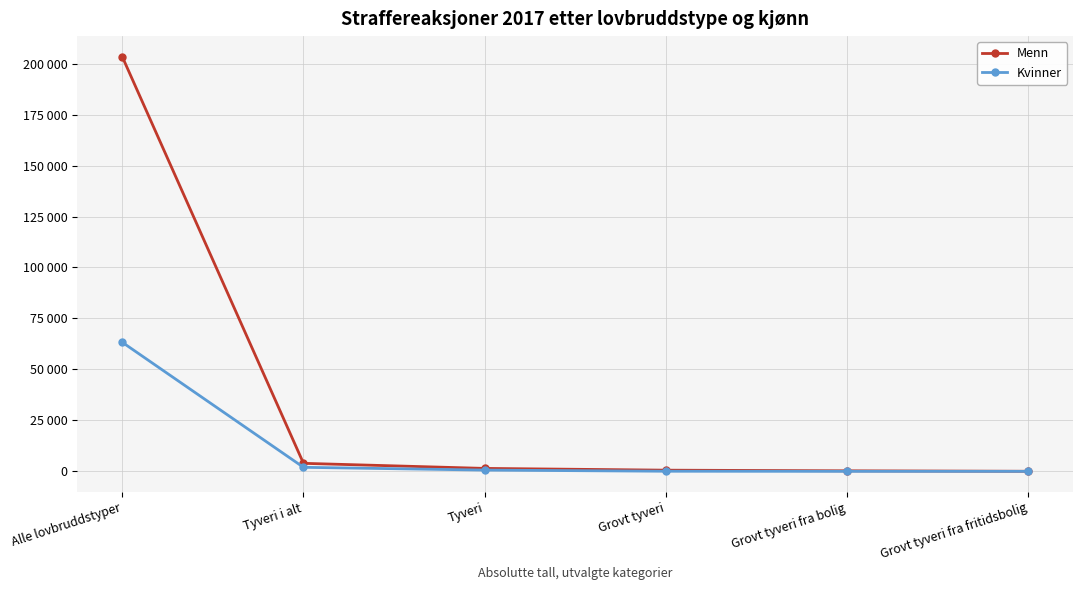

At which label is Menn closest to 101685?

Tyveri i alt